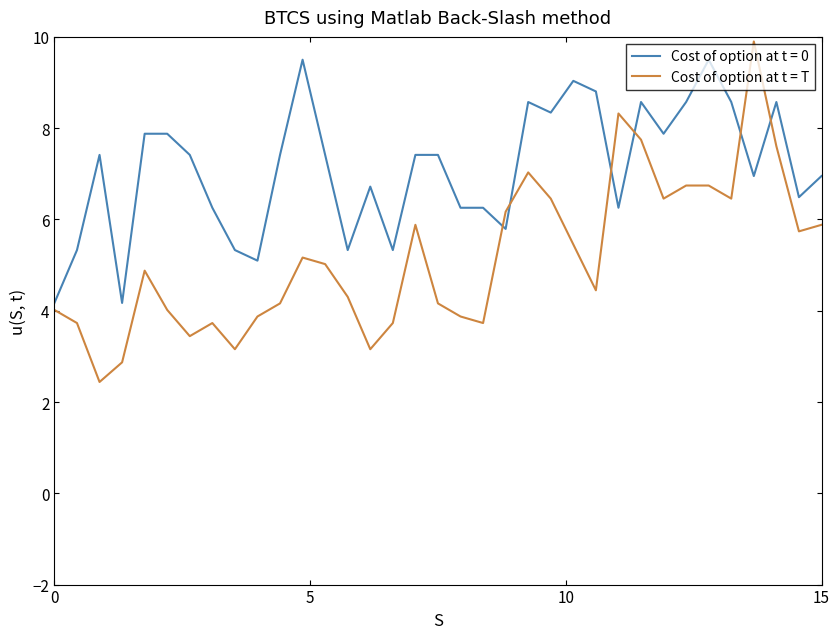

Which series has the largest range (max minus min)?

Cost of option at t = T